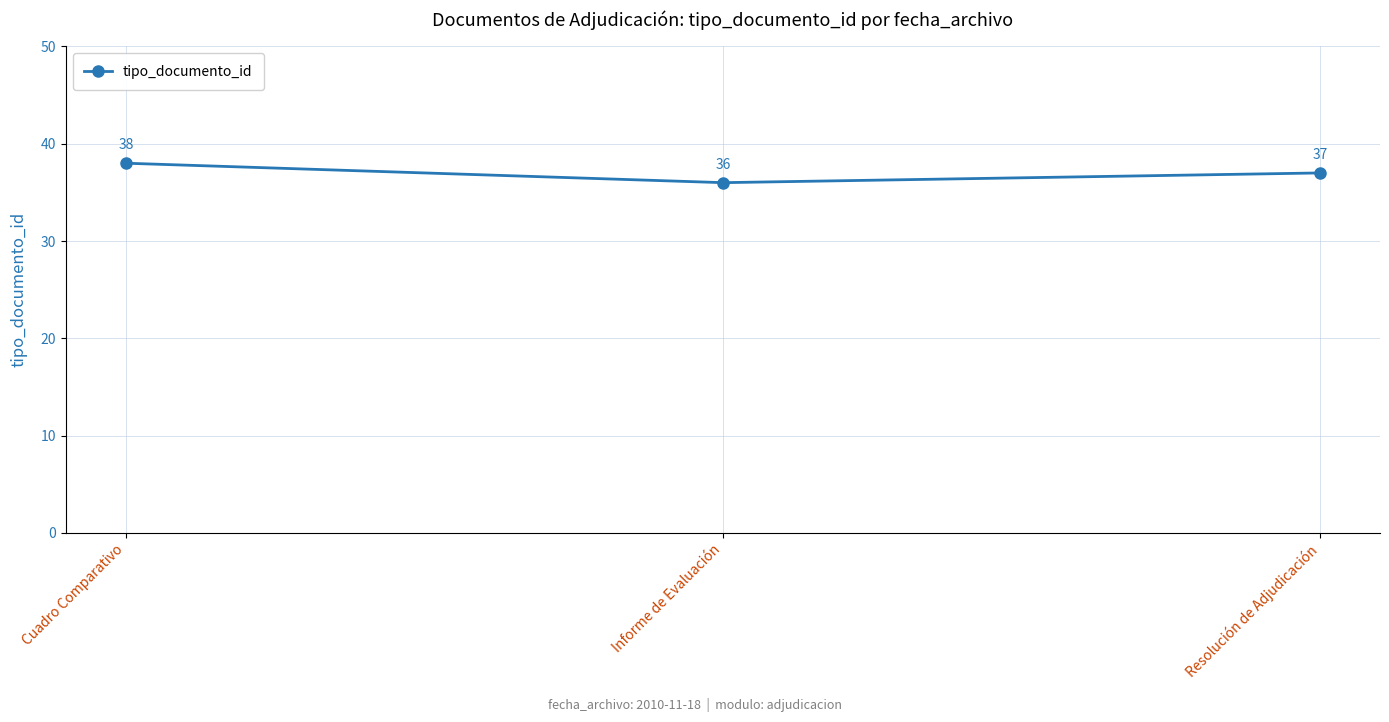

What is the difference between the maximum and minimum values?

2